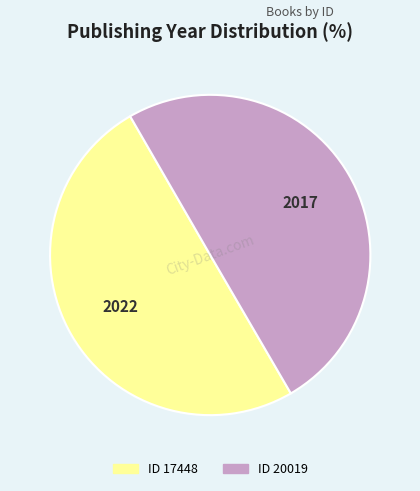

Does any single category account for the majority?

Yes